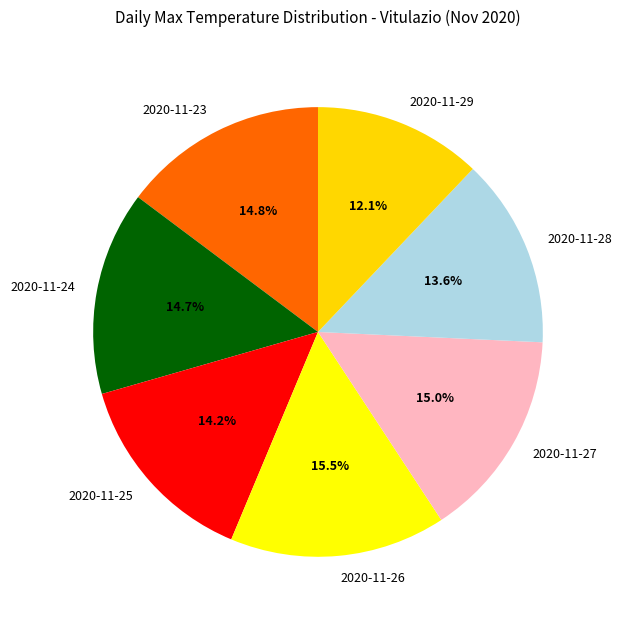

The 2020-11-24 slice represents 15% of the pie. True or false?

True